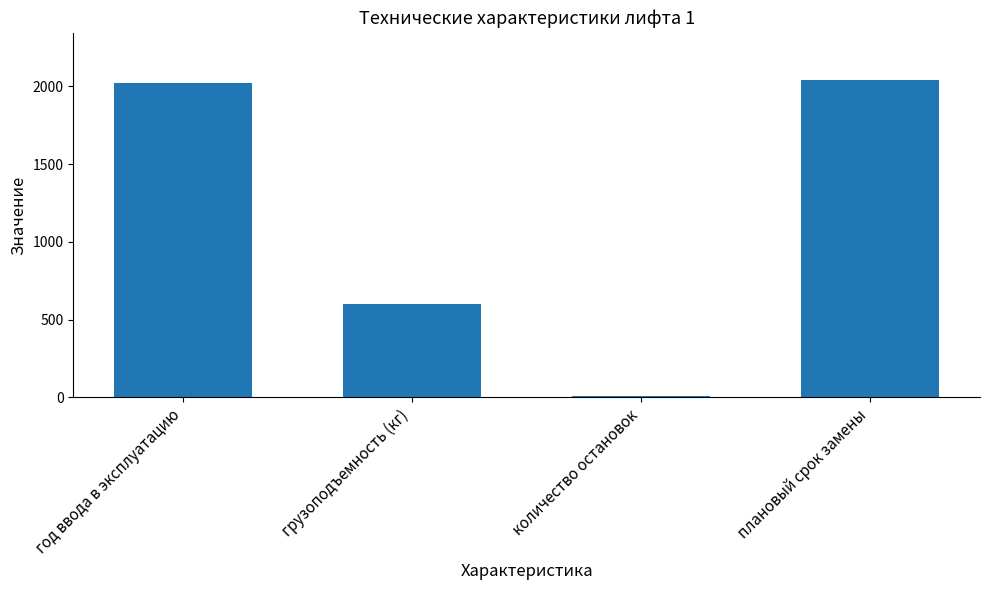

What is the greatest value displayed?

2039